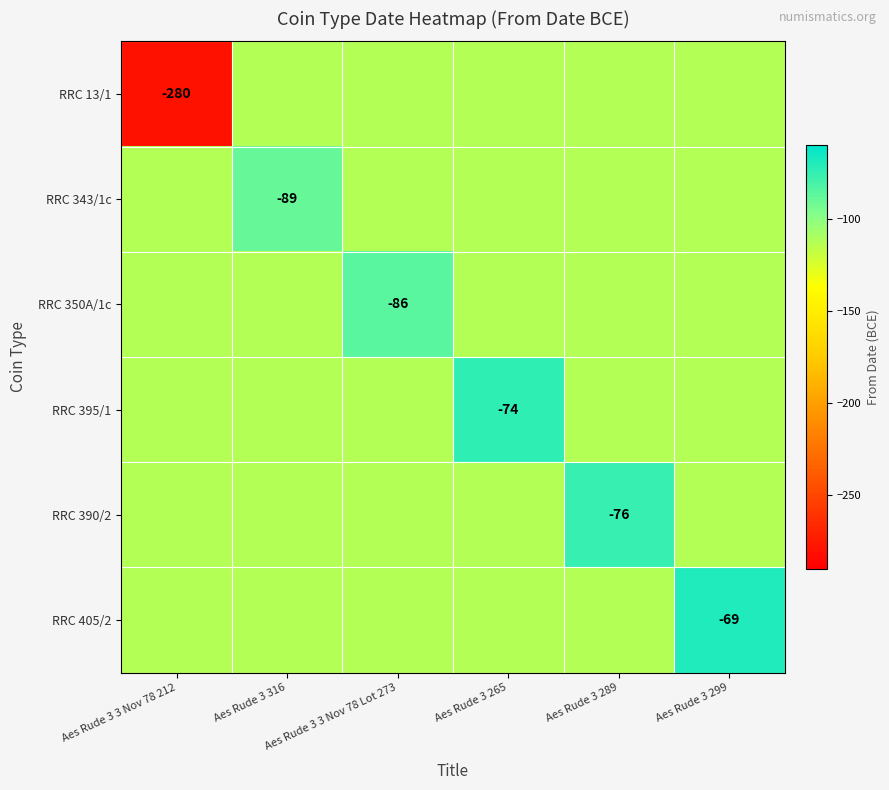

The value of RRC 390/2 at Aes Rude 3 3 Nov 78 Lot 273 is -77.9. True or false?

False